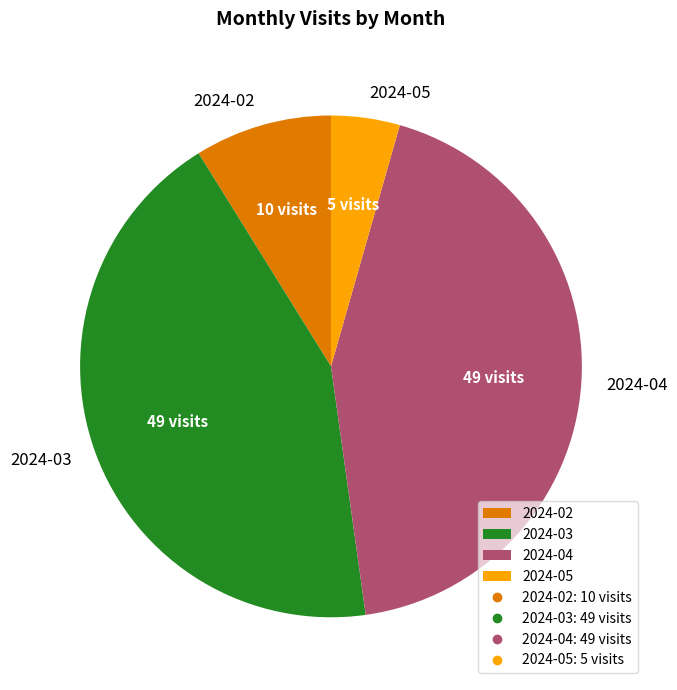

What is the smallest slice in the pie chart?

2024-05